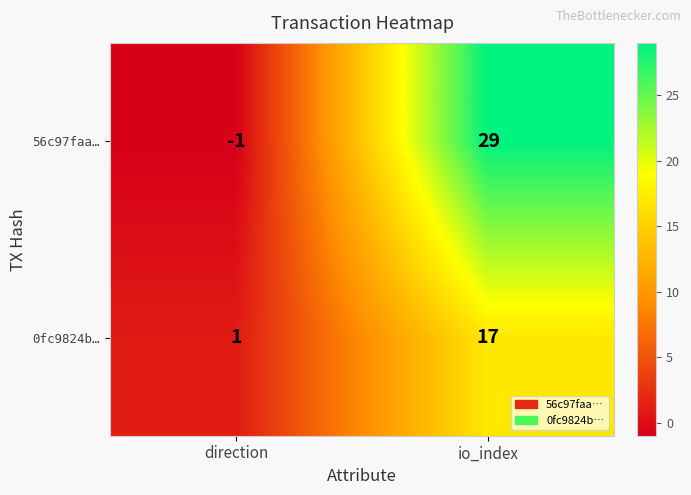

Which series has the widest spread of values?

56c97faa…